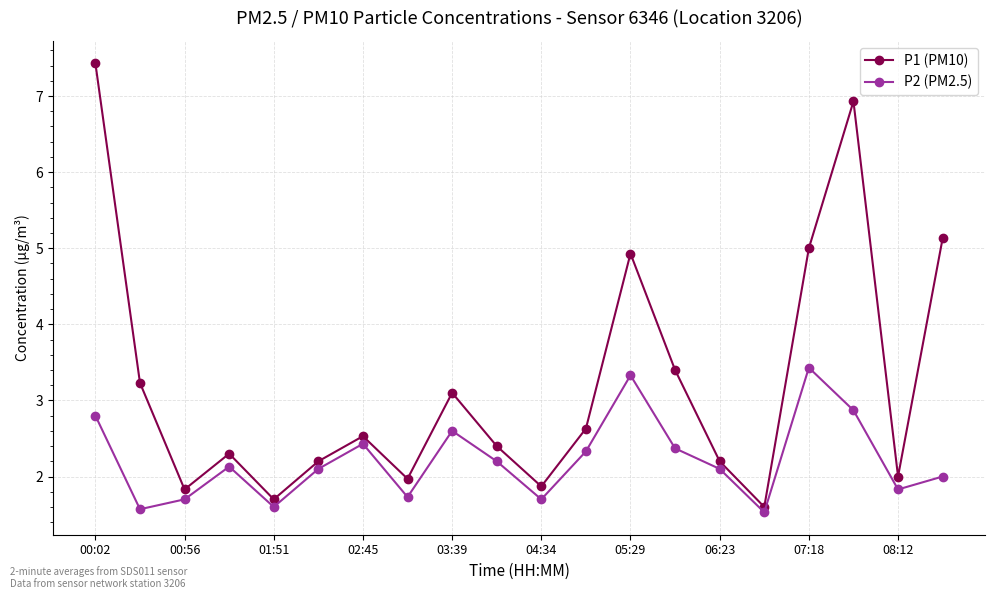

What is the average value of the P1 (PM10) series?

3.2